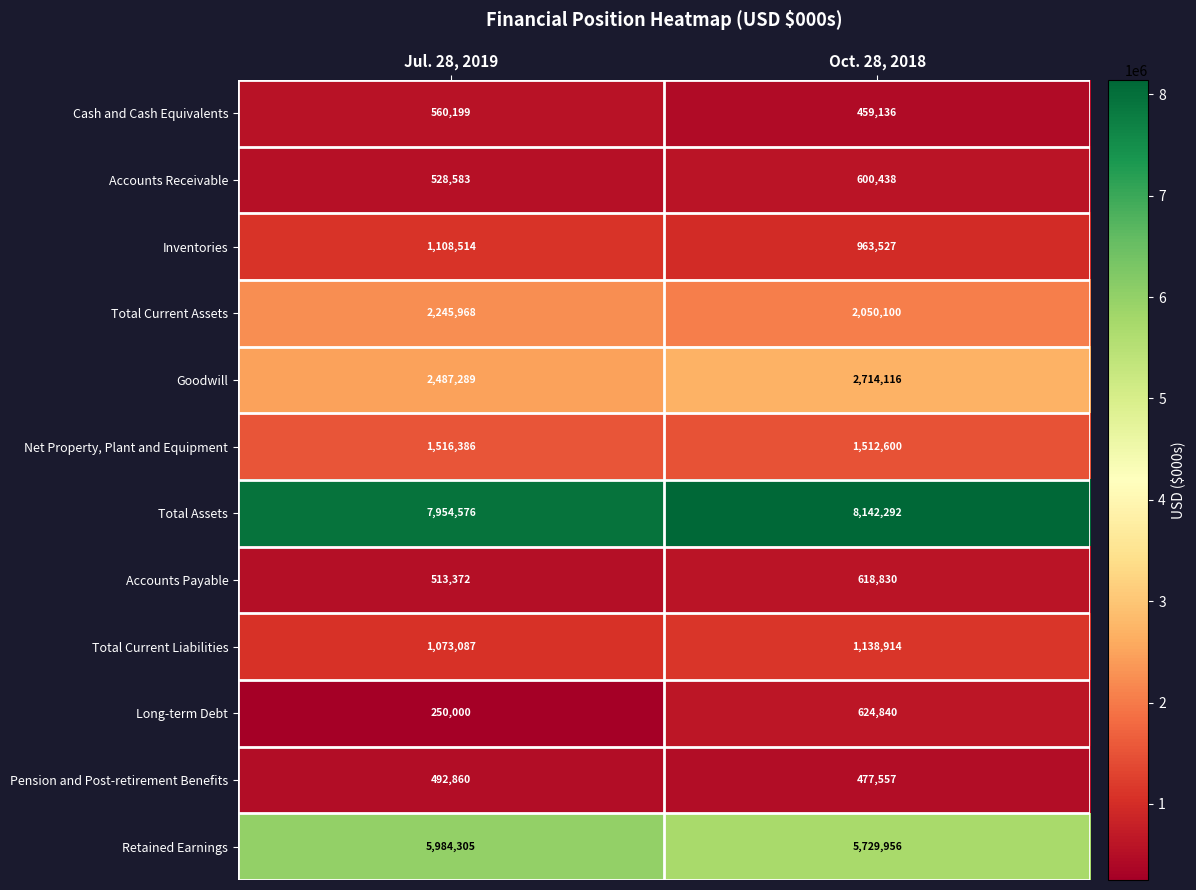

What is the difference between the highest and lowest values at Jul. 28, 2019?

7704576